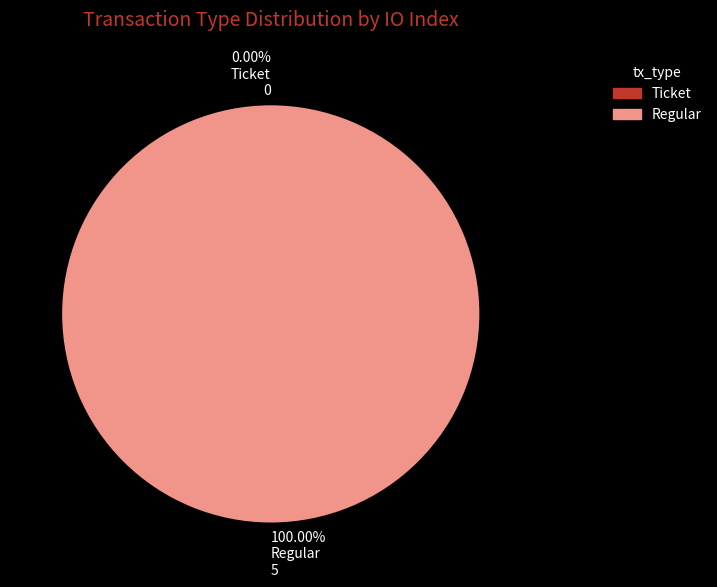

Count the number of slices in the pie.

2